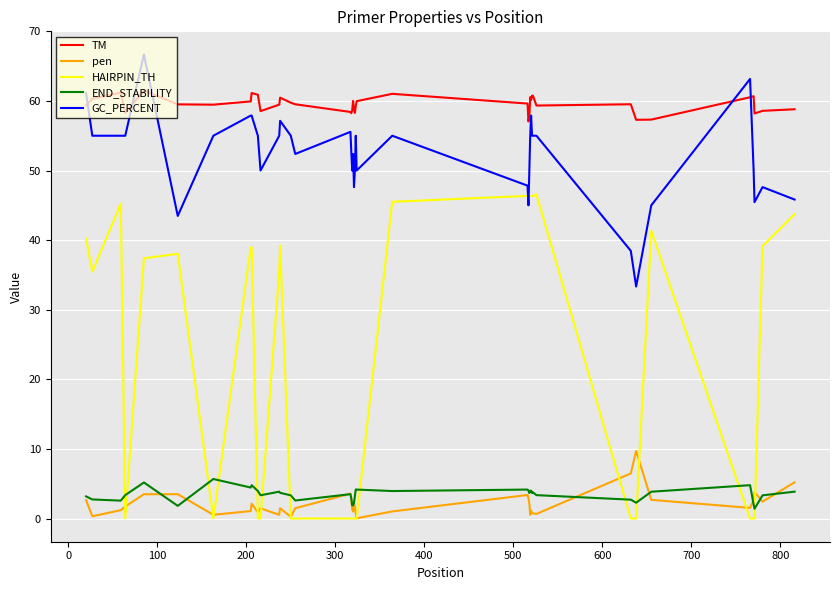

True or false: TM and GC_PERCENT cross at least once.

True